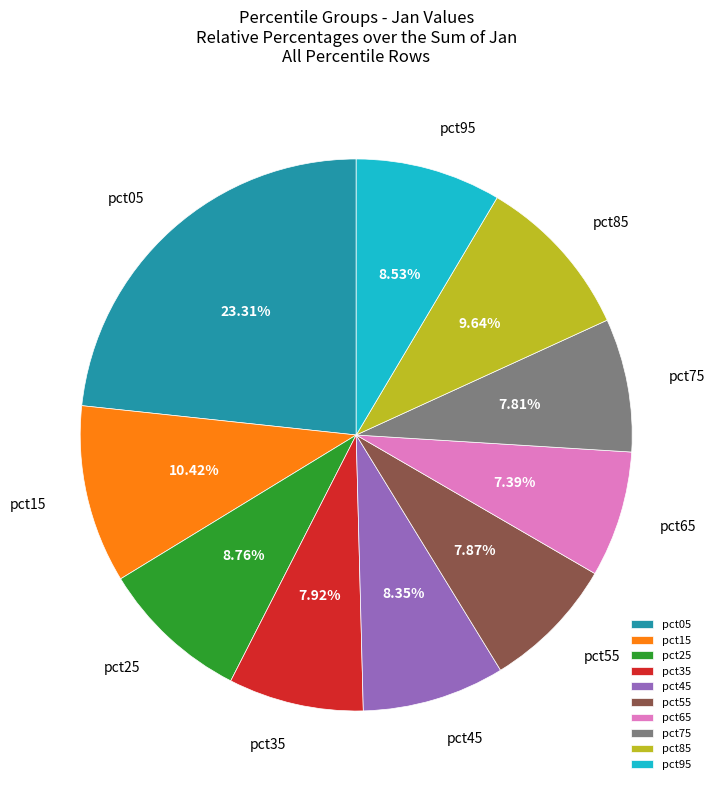

Does any single category account for the majority?

No